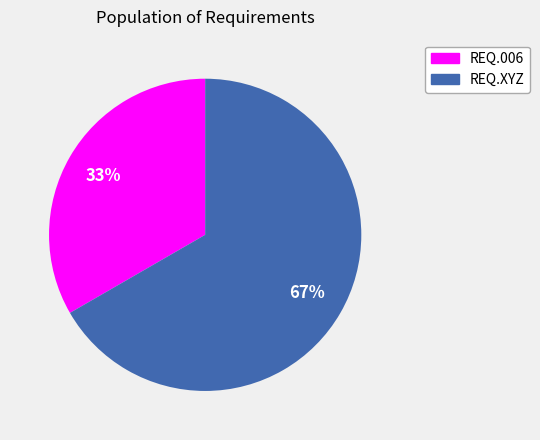

How many slices are in this pie chart?

2